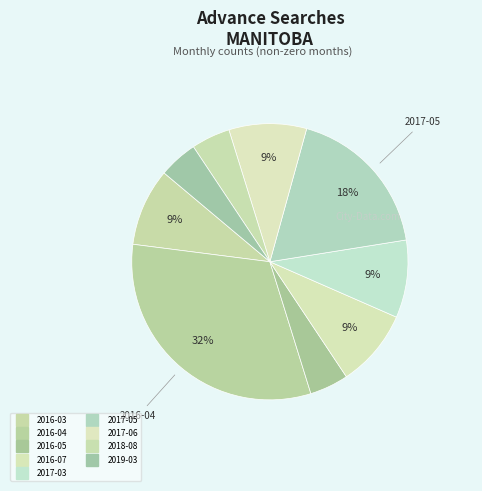

How many slices are in this pie chart?

9